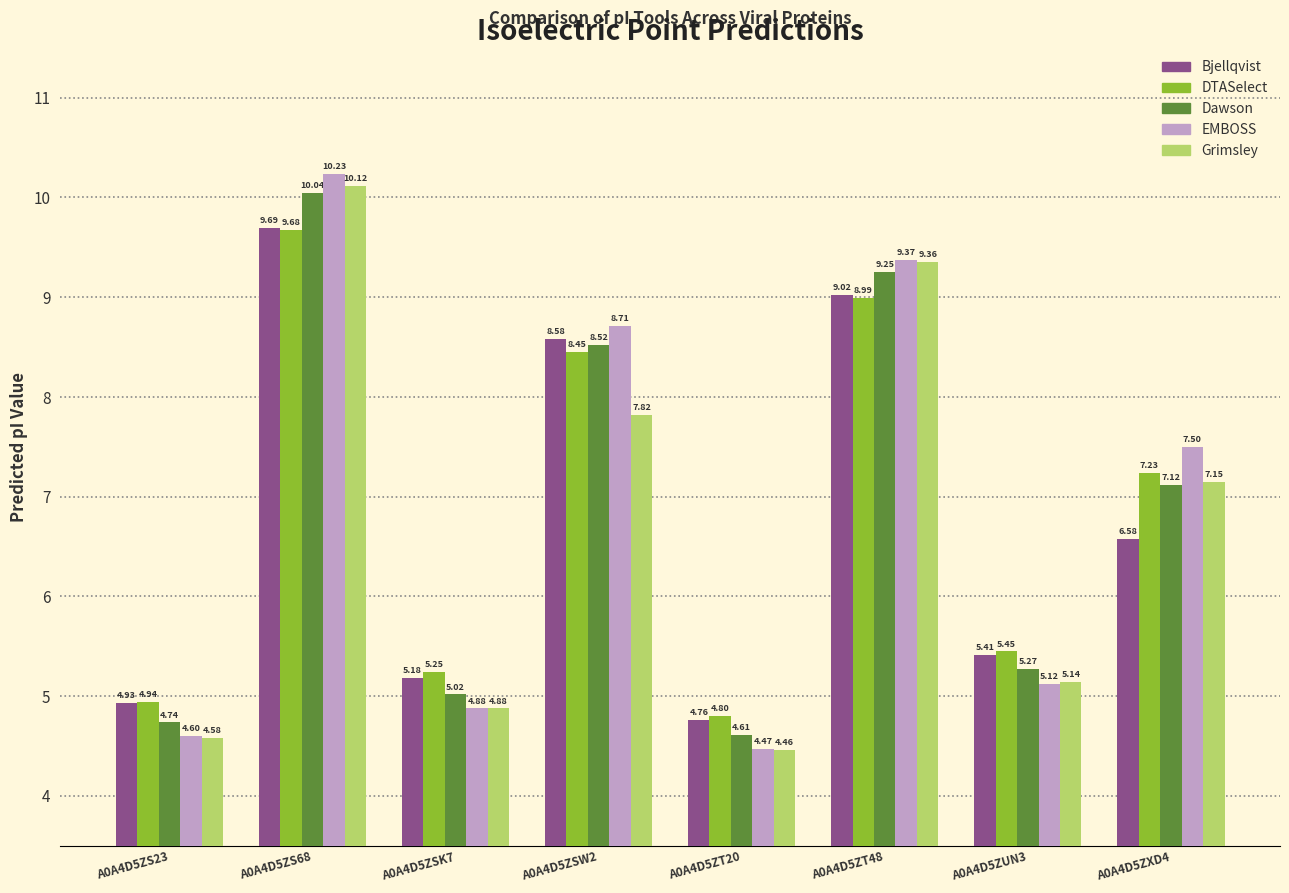

At which category is the sum across all series the highest?

A0A4D5ZS68